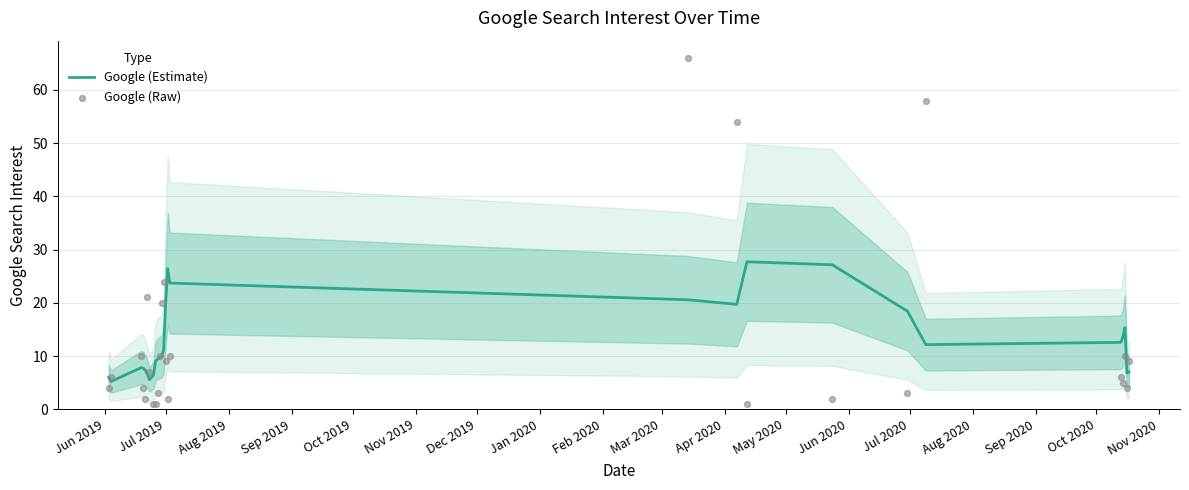

Which series has the largest total across all categories?

Google (Estimate)